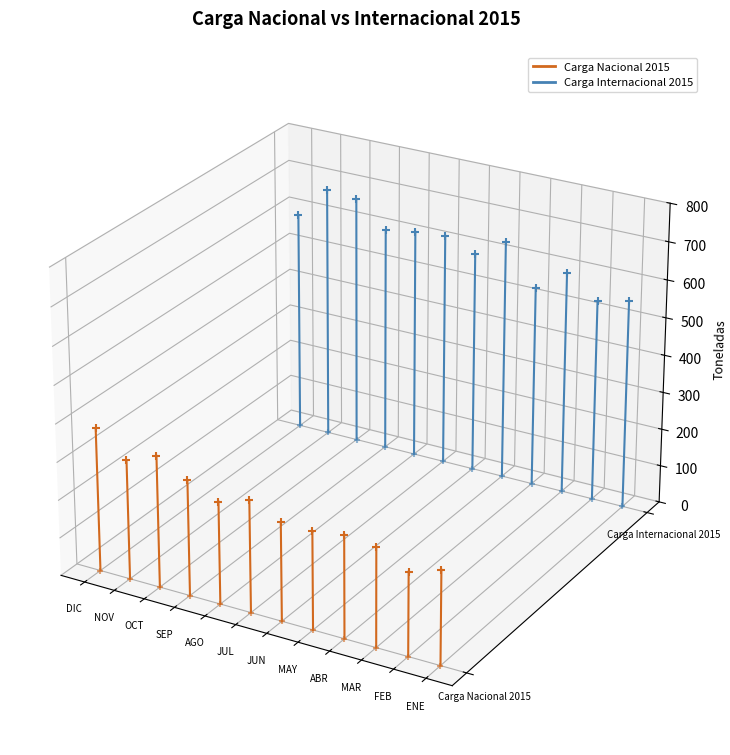

Is the value of Carga Nacional 2015 at ENE greater than the value of Carga Internacional 2015 at FEB?

No